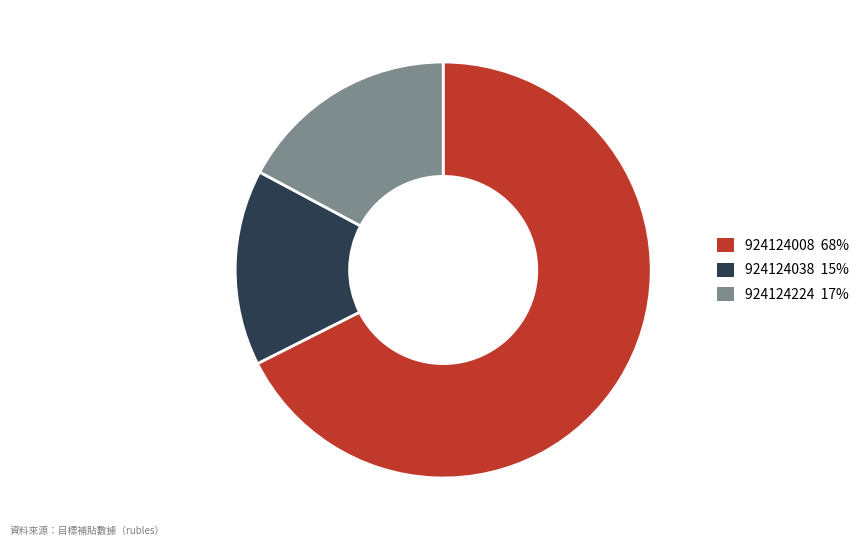

Does 924124008 represent more than half of the total?

Yes